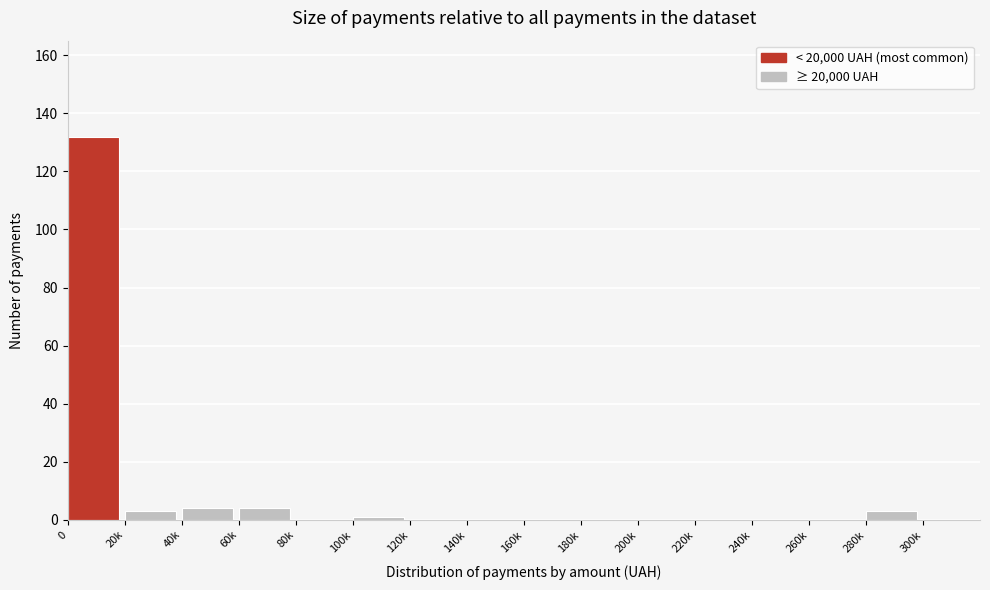

Reading right to left, list all the values displayed in this chart.

300k=0	280k=3	260k=0	240k=0	220k=0	200k=0	180k=0	160k=0	140k=0	120k=0	100k=1	80k=0	60k=4	40k=4	20k=3	0=132